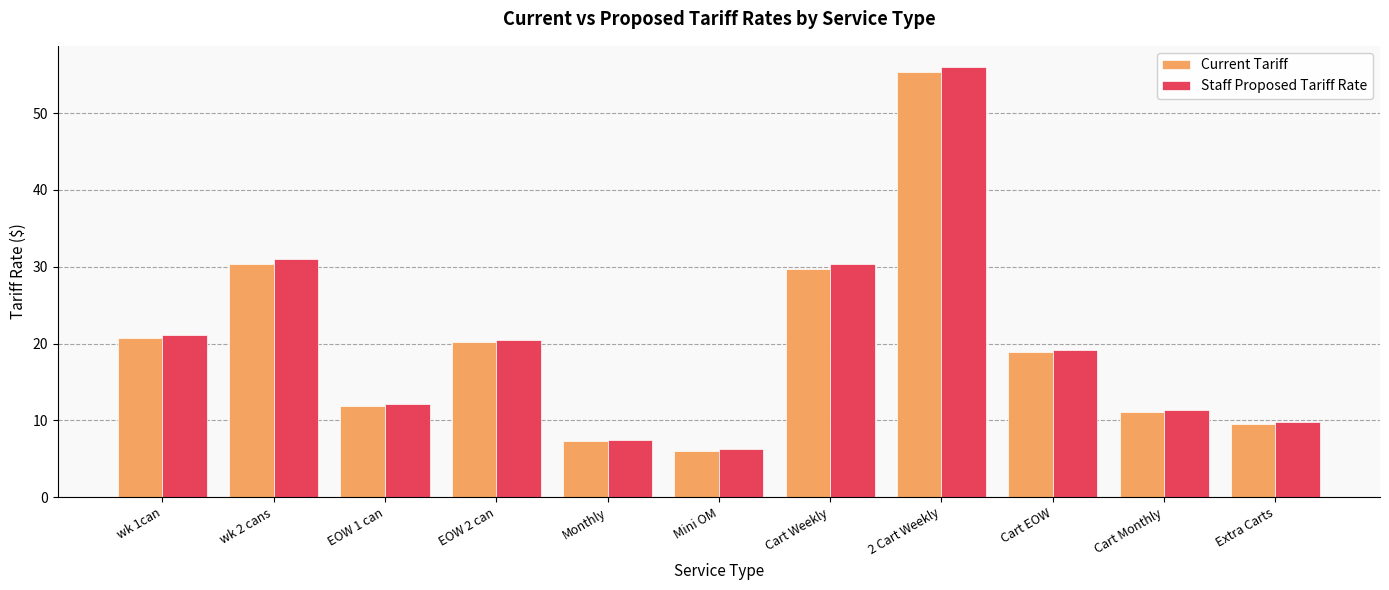

What is the total value across all series at Cart Weekly?

60.0